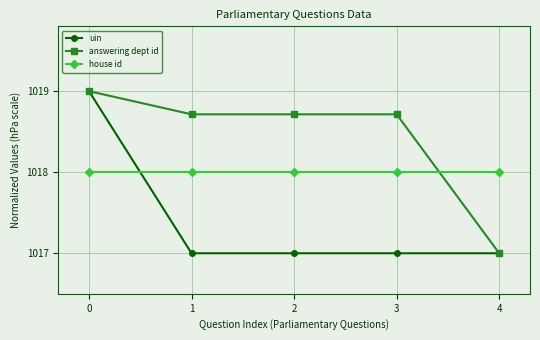

What is the difference between the highest and lowest values at 1?

1.7